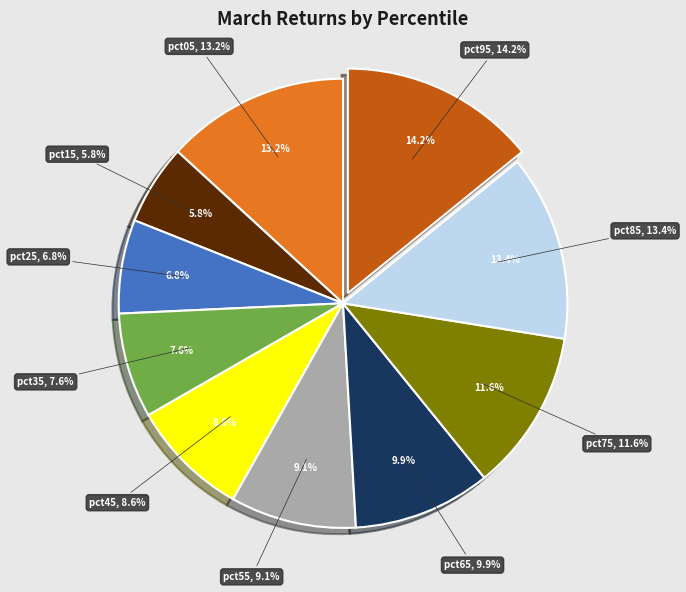

Does pct45 represent more than half of the total?

No